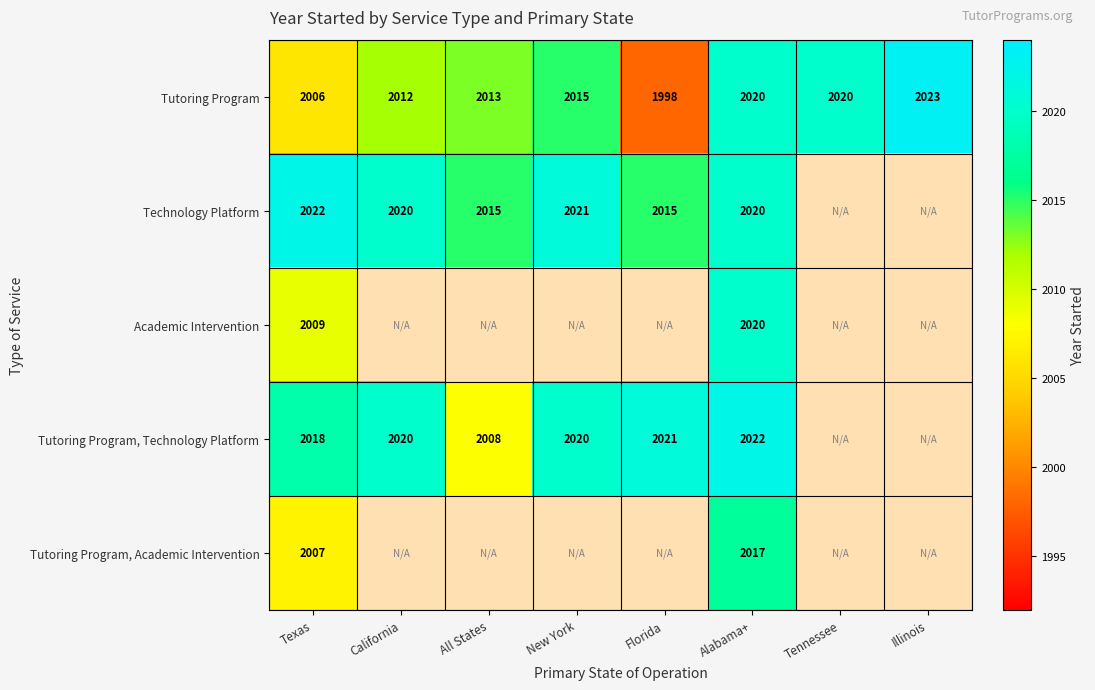

How many series are shown in this chart?

5